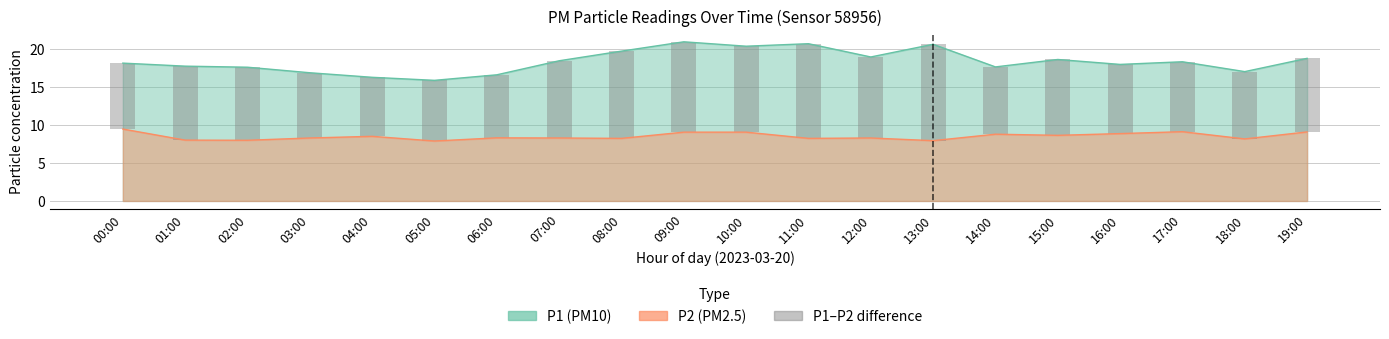

What is the label of the 8th bar from the right?

12:00